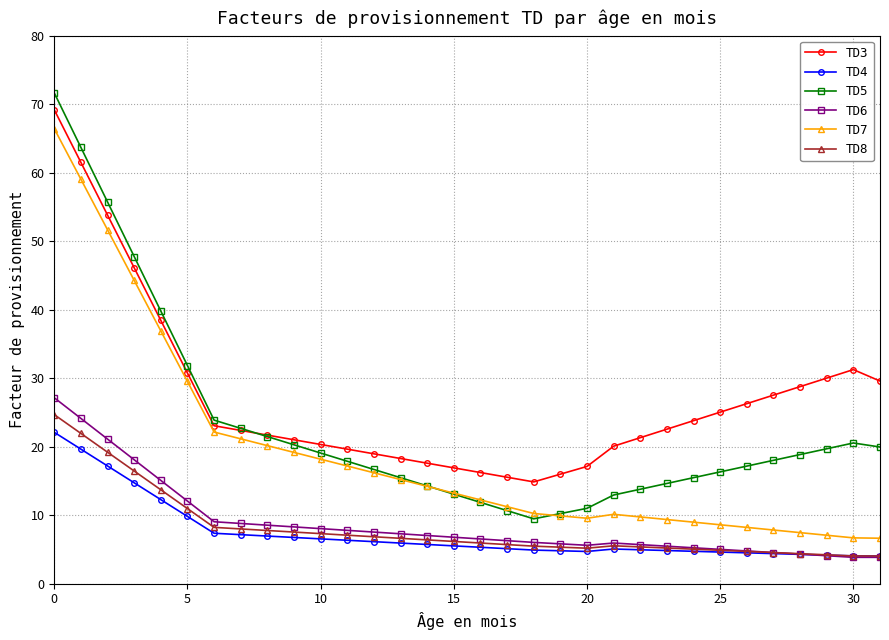

What is the value of the TD7 point at the 28th from the left?

7.8